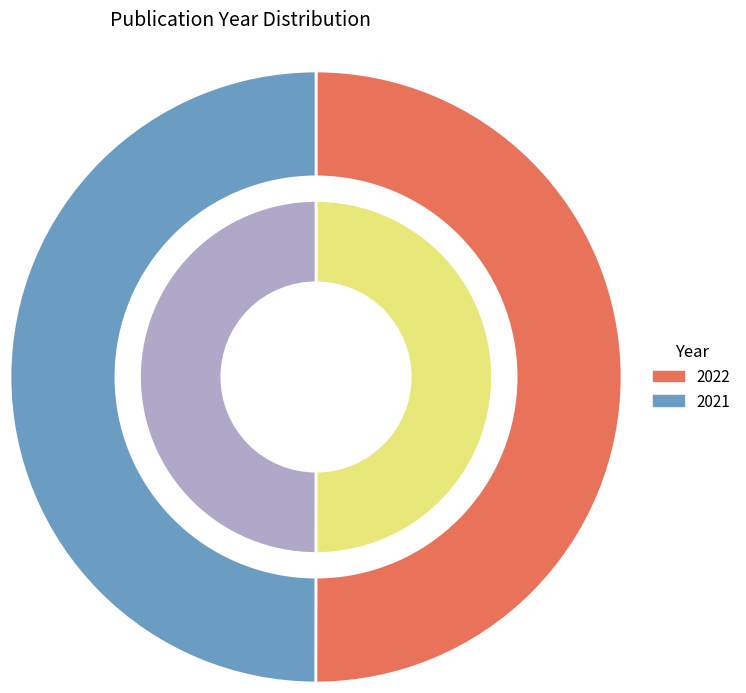

To the nearest percent, what percentage of the pie is 2022?

50%